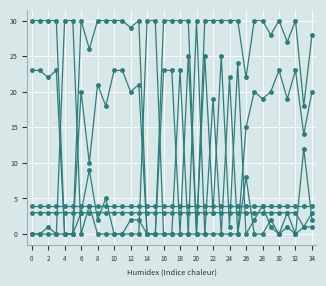

Is it true that P equals 14 at 6?

False